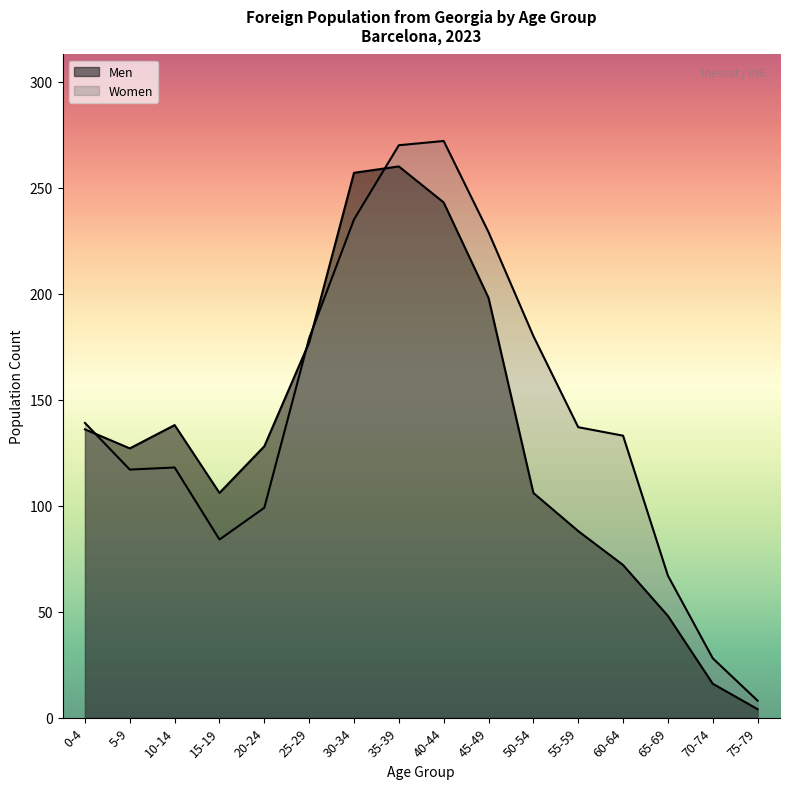

Which series has the widest spread of values?

Women